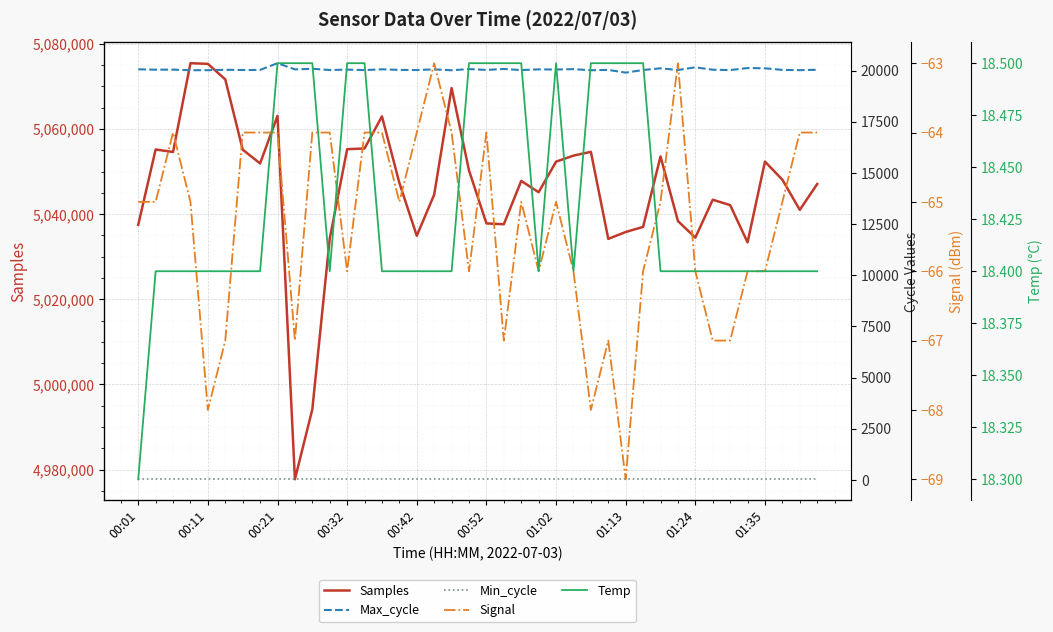

The value of Signal at 38 is -64.0. True or false?

True